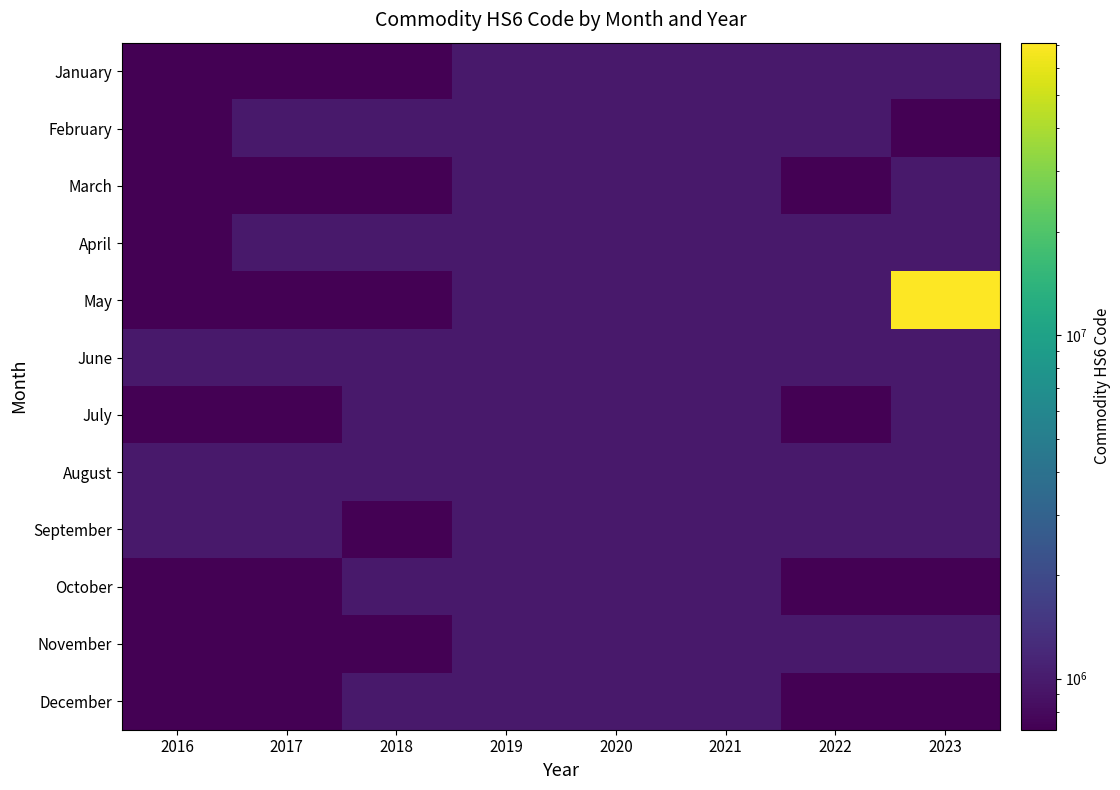

Which series has the largest range (max minus min)?

May